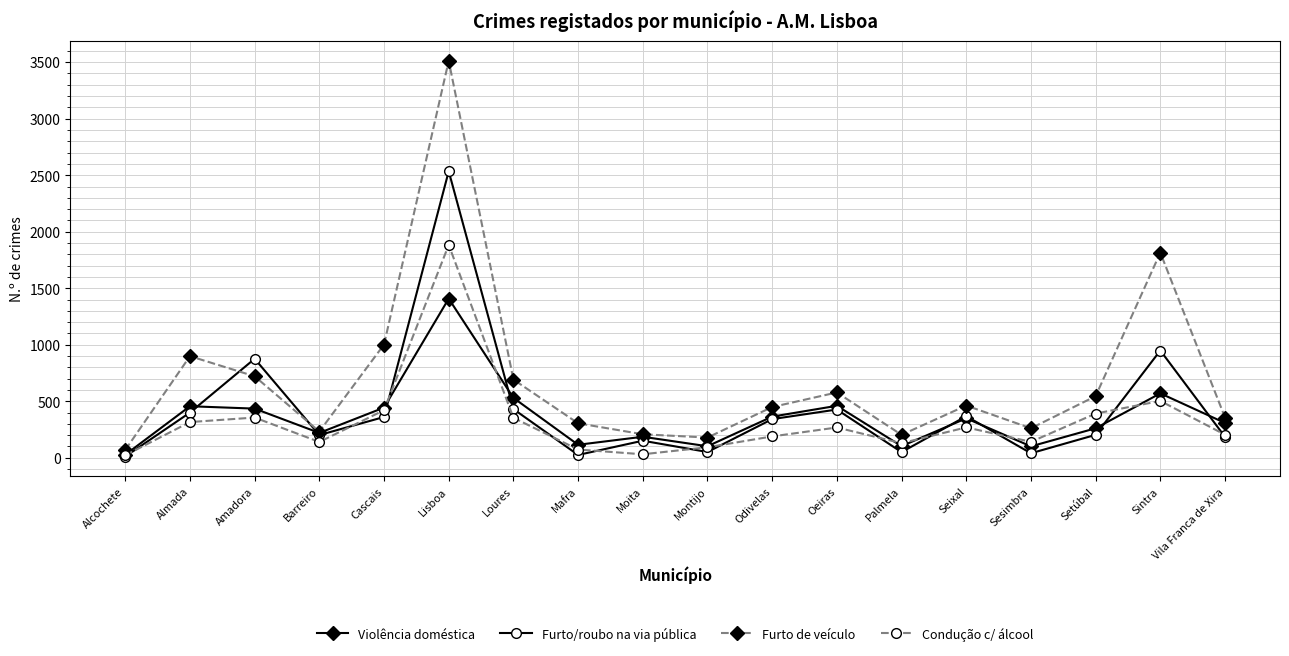

What is the difference between the maximum and minimum values in the Furto de veículo series?

3443